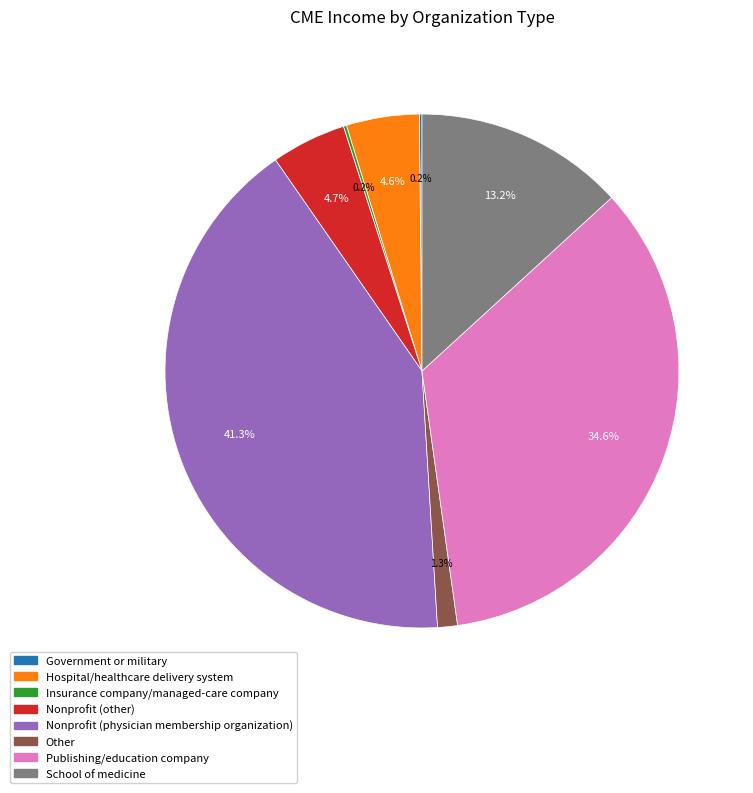

To the nearest percent, what is the difference between the Other and Nonprofit (other) slice percentages?

3%